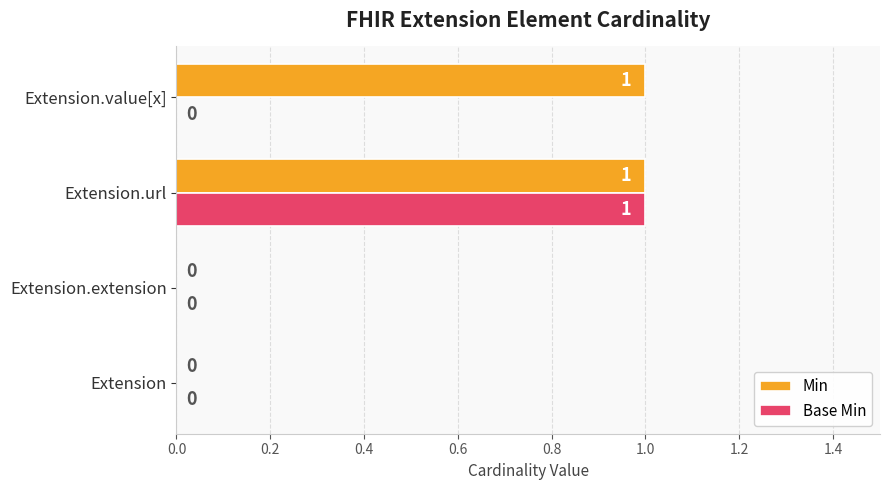

Which series has the largest total across all categories?

Min